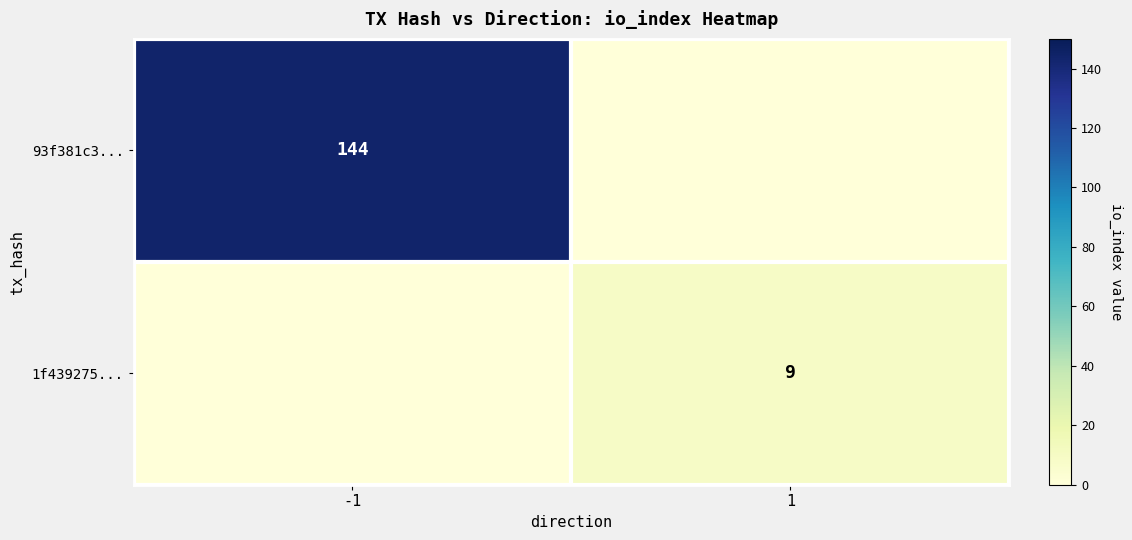

The value of 93f381c3... at -1 is 144. True or false?

True